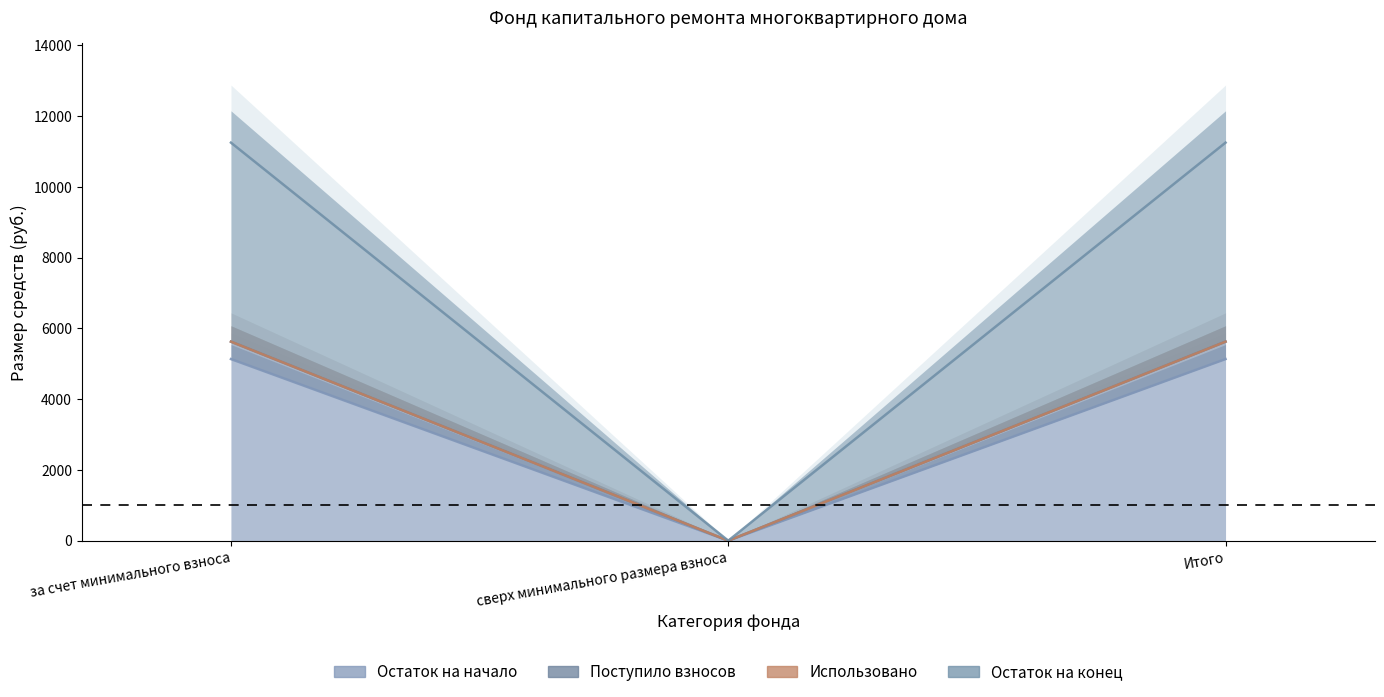

At which label does Остаток на конец first exceed 5622?

за счет минимального взноса